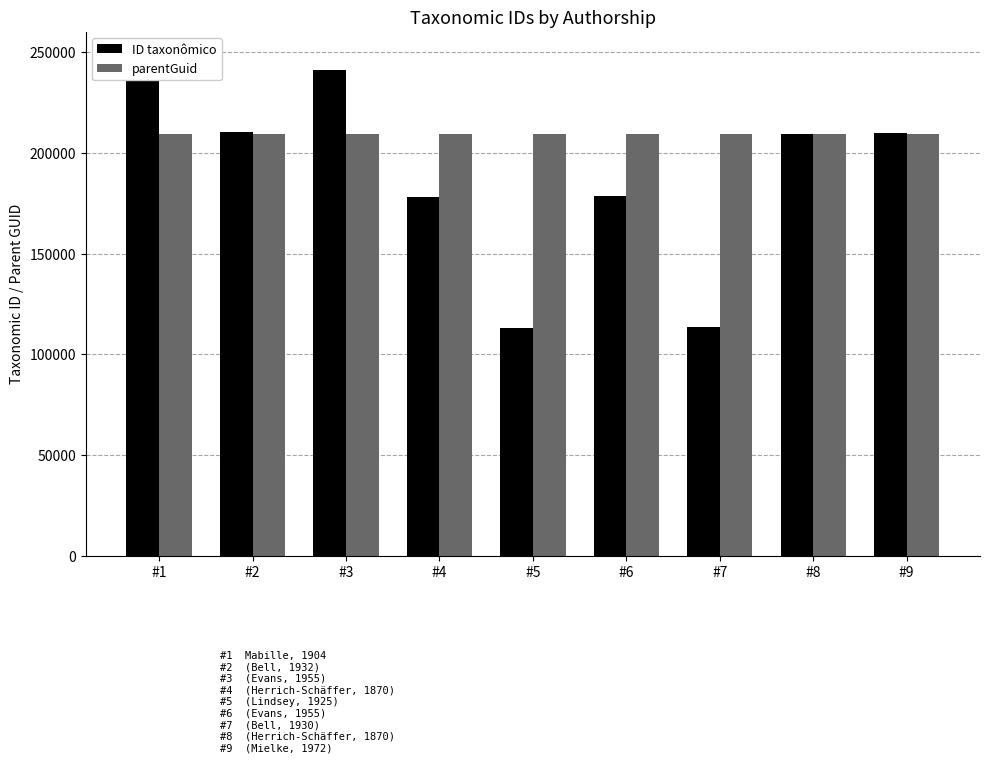

What is the sum of the ID taxonômico values at #9 and #6?

388512